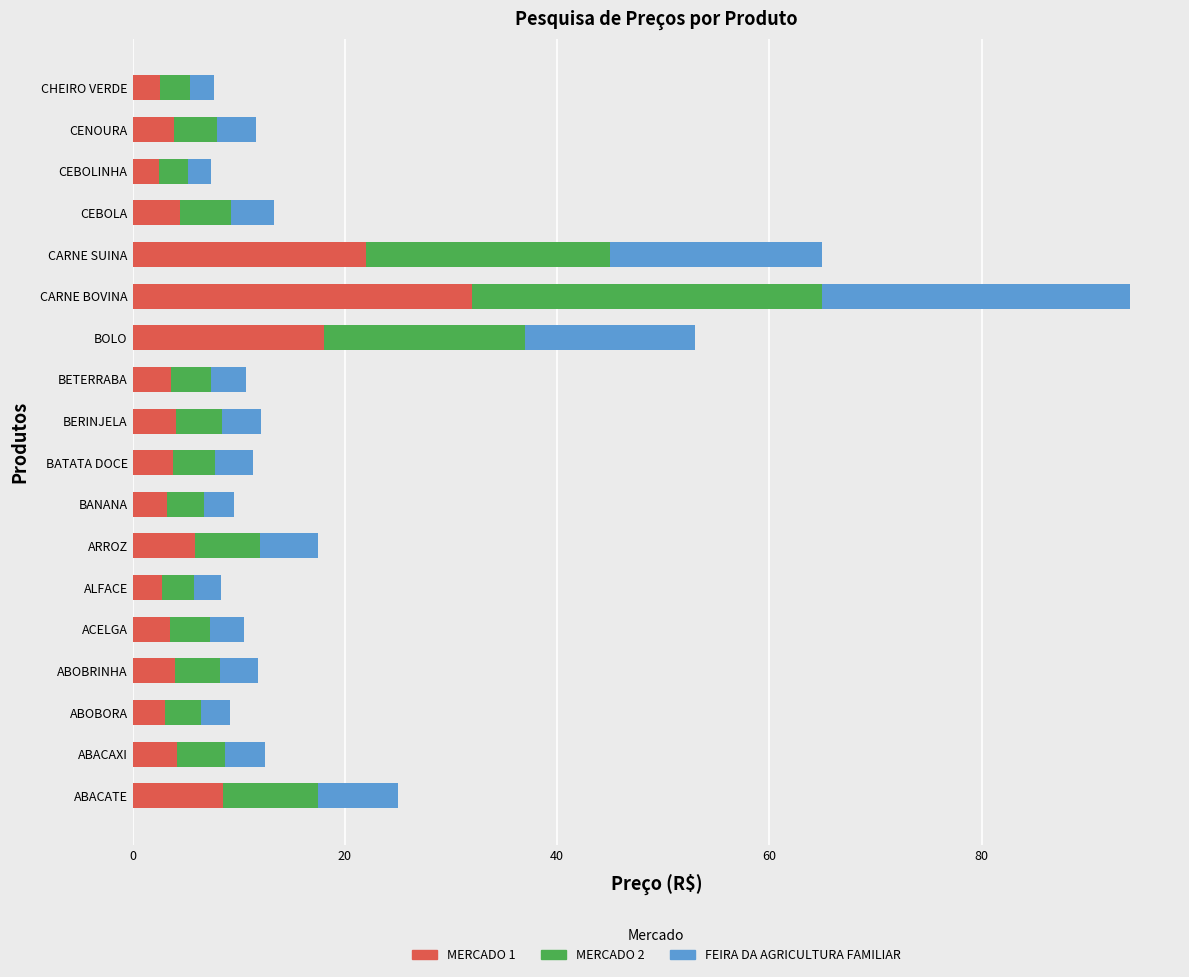

Which category has the highest value in the MERCADO 1 series?

CARNE BOVINA